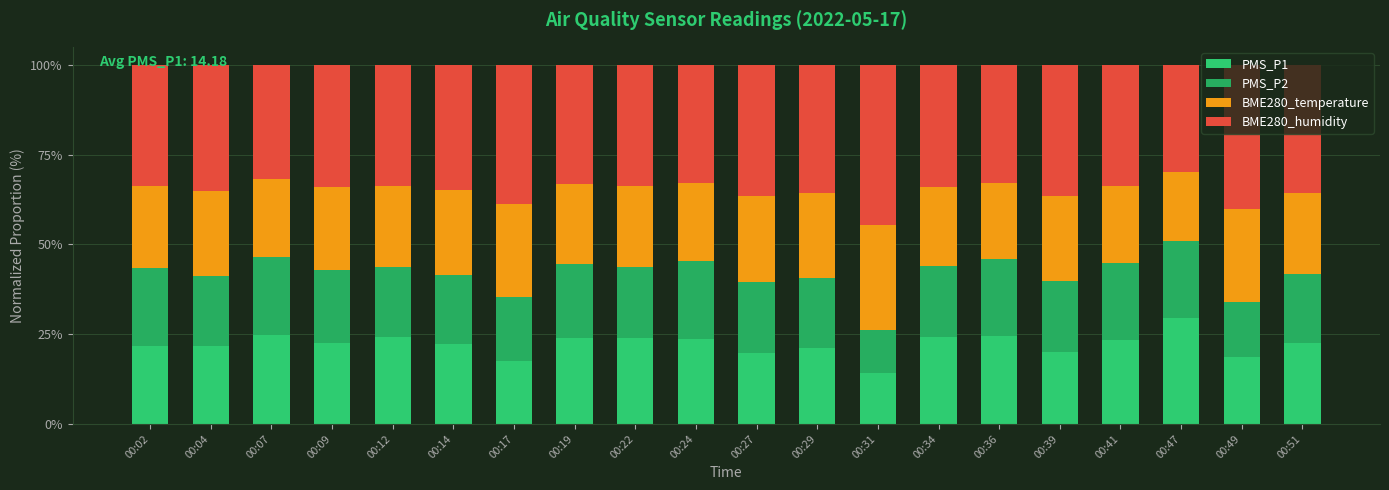

What is the total value across all series at 00:24?

100.0